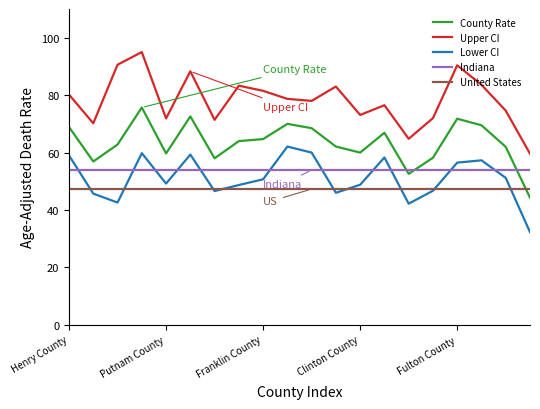

Is this an area chart (filled region under the line)?

No